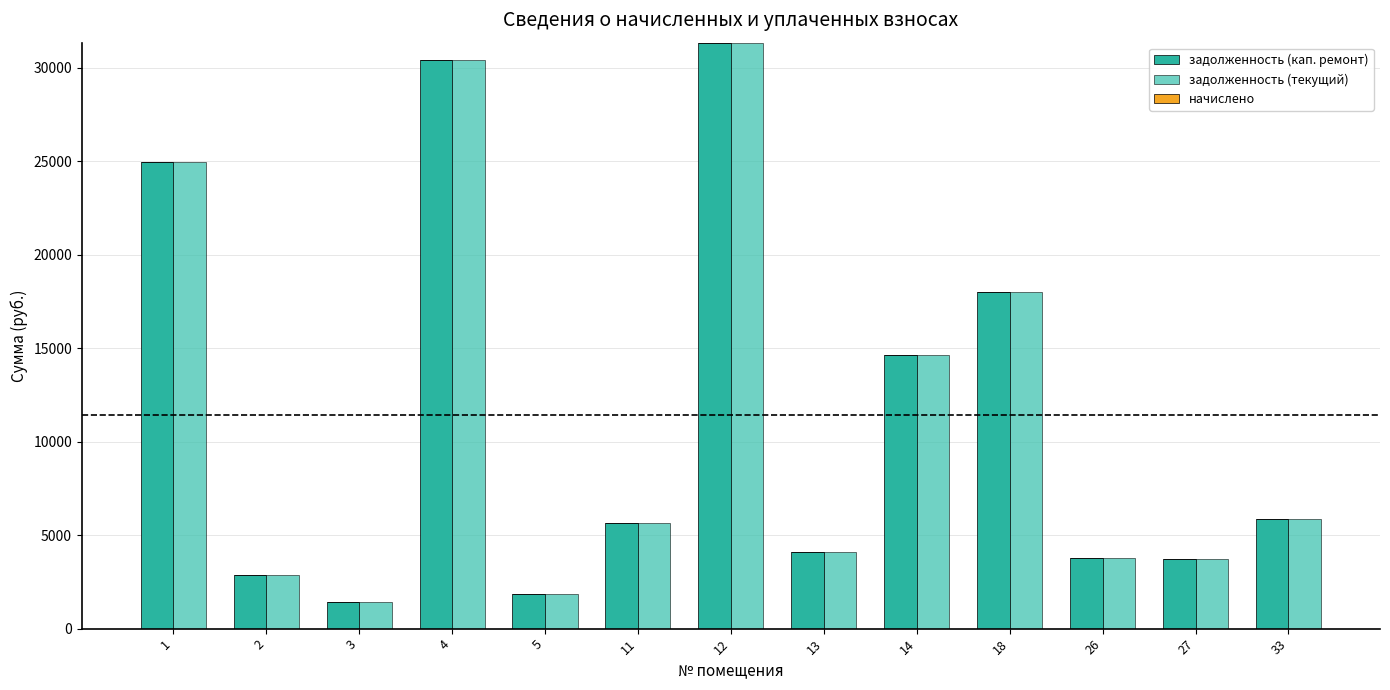

How many series are shown in this chart?

2